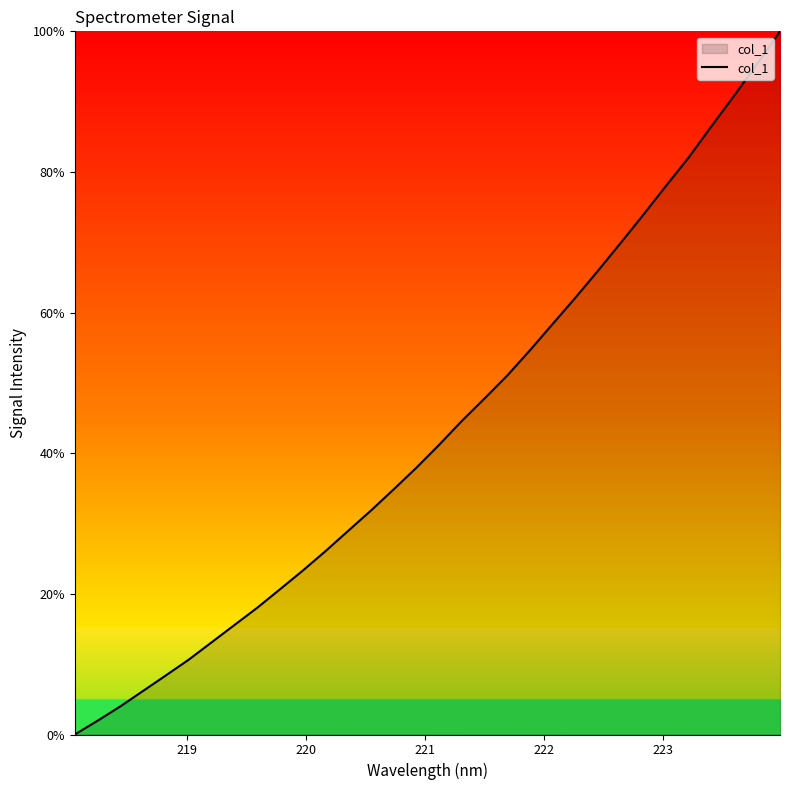

What is the average value?

43.3